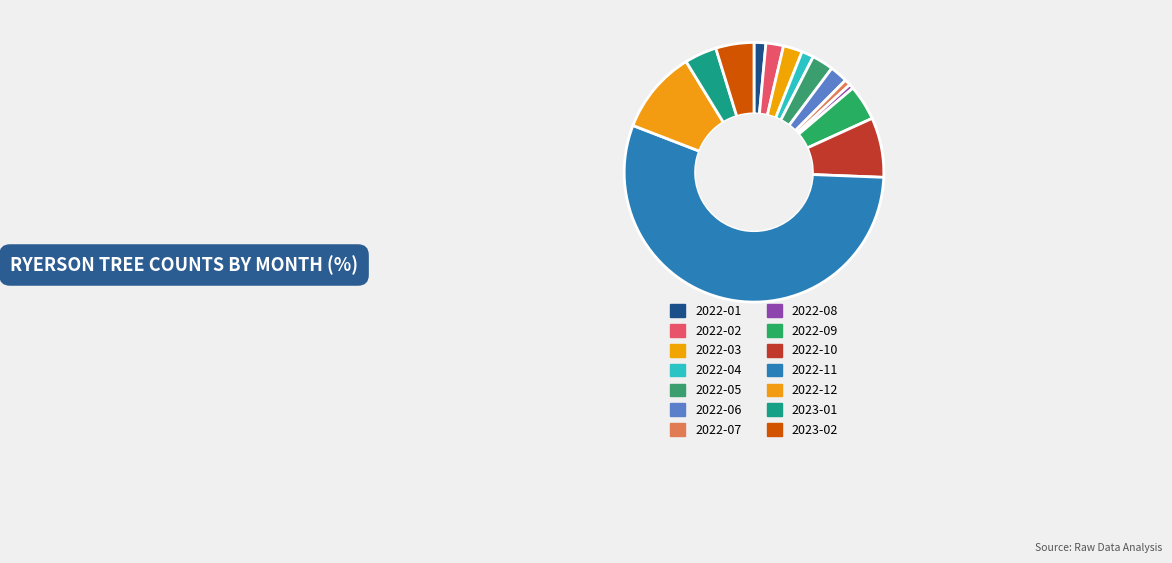

How many slices are in this pie chart?

14